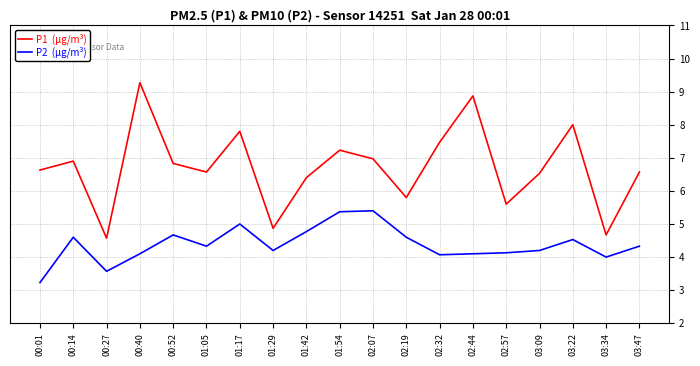

At which category is the sum across all series the highest?

00:40